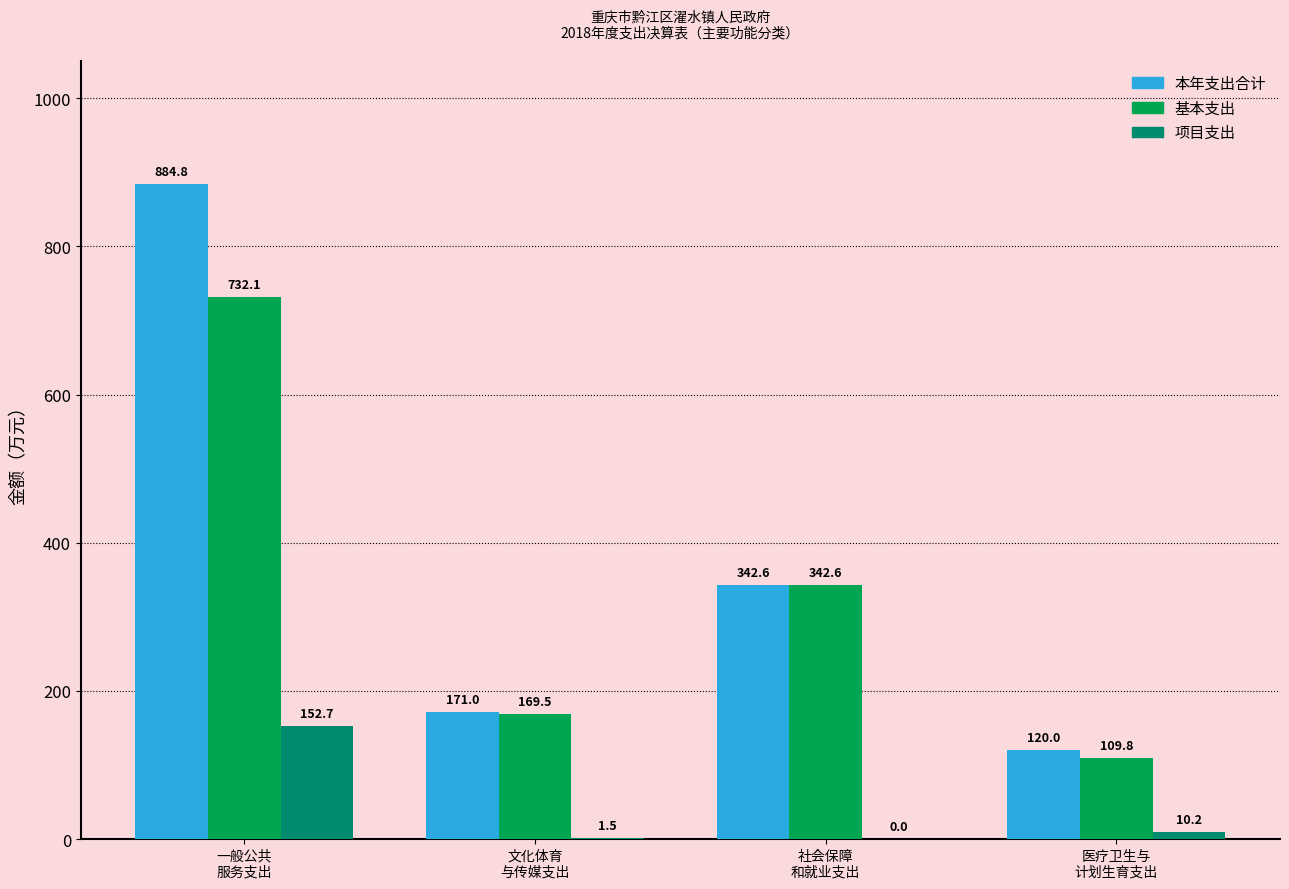

What are all the series names shown in the legend?

本年支出合计, 基本支出, 项目支出